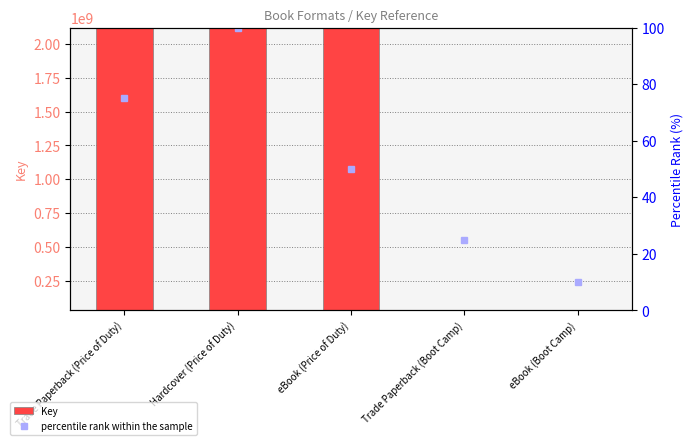

What is the label of the 4th bar from the left?

Trade Paperback (Boot Camp)